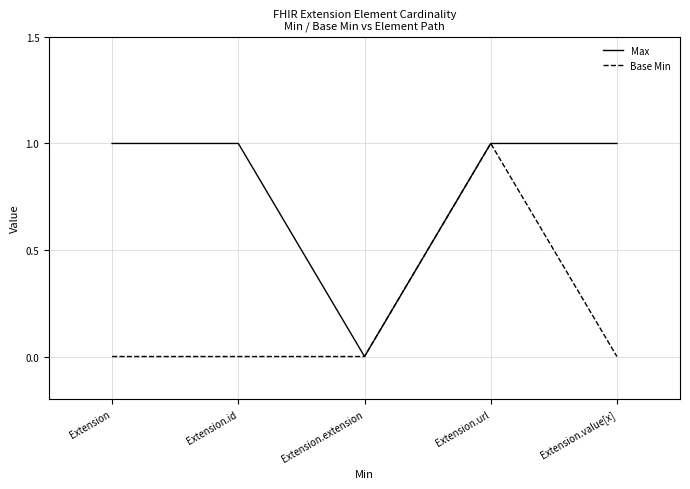

What is the sum of all Max values?

4